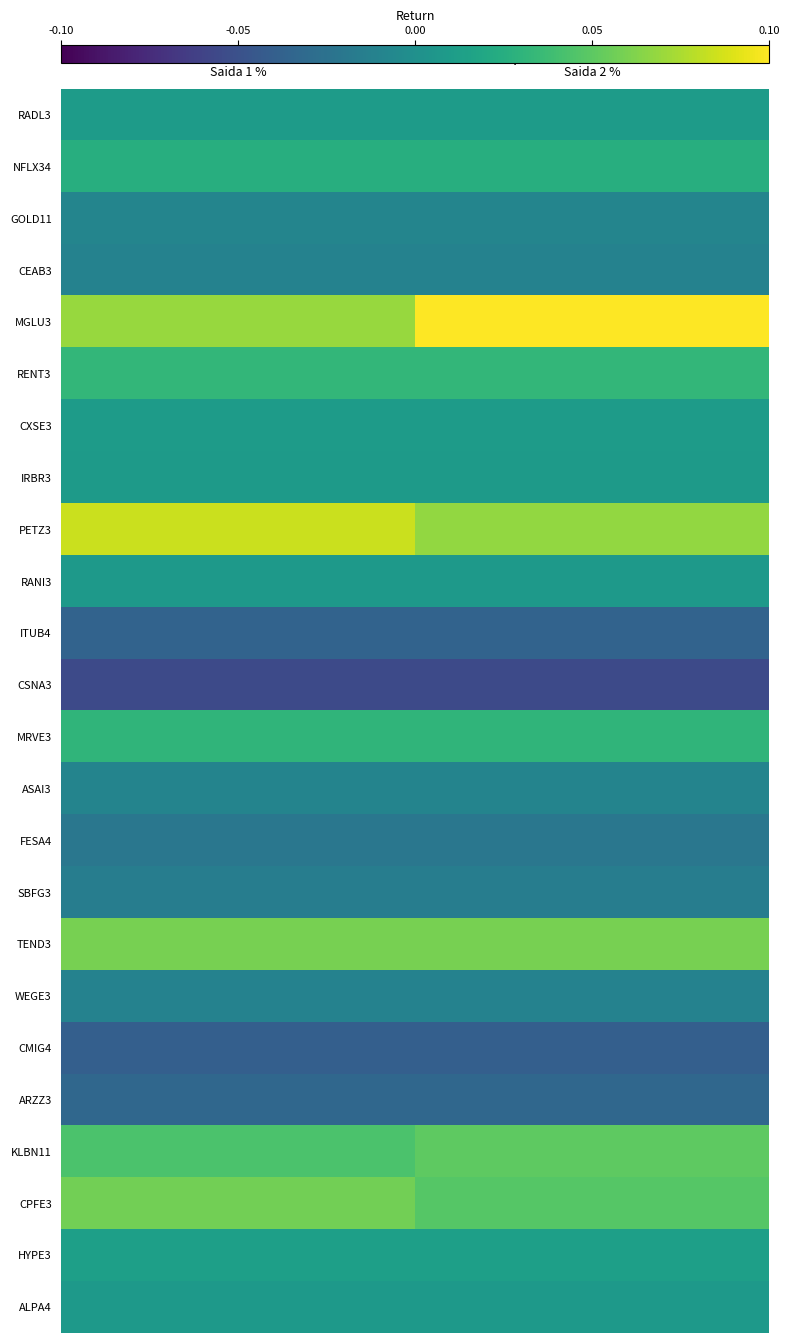

What is the minimum value shown in the chart?

-0.1